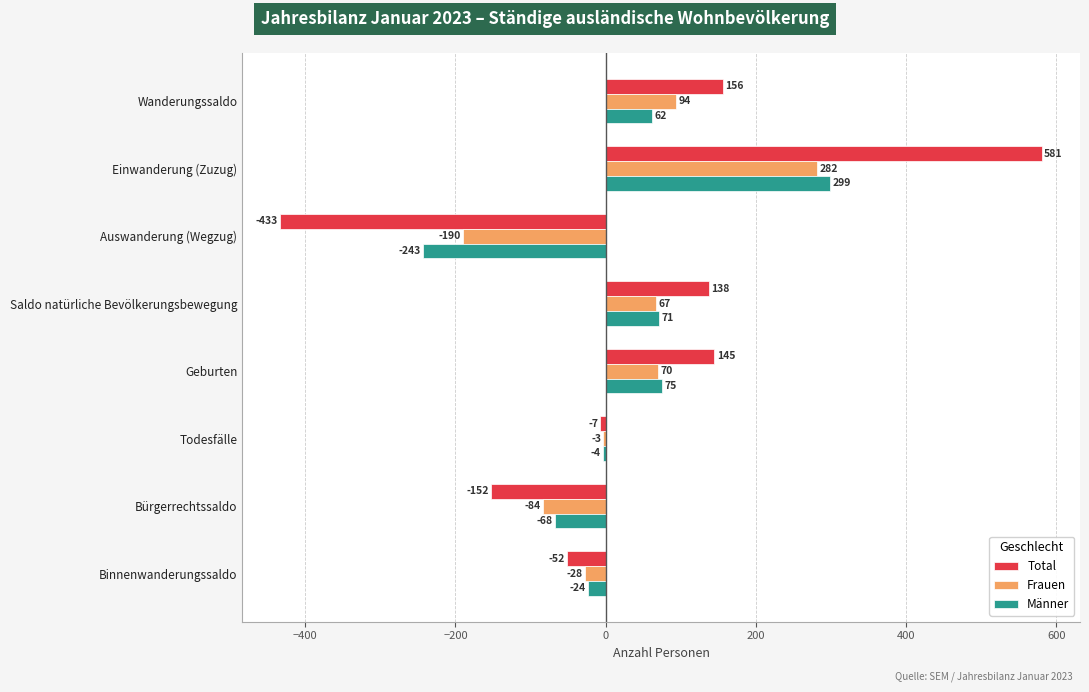

Which series has the largest total across all categories?

Total